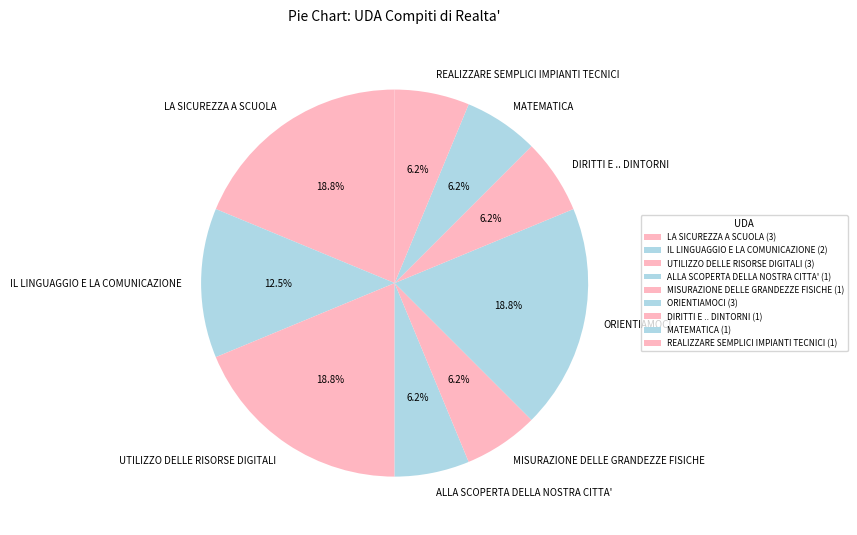

Which has a higher value, LA SICUREZZA A SCUOLA or DIRITTI E .. DINTORNI?

LA SICUREZZA A SCUOLA